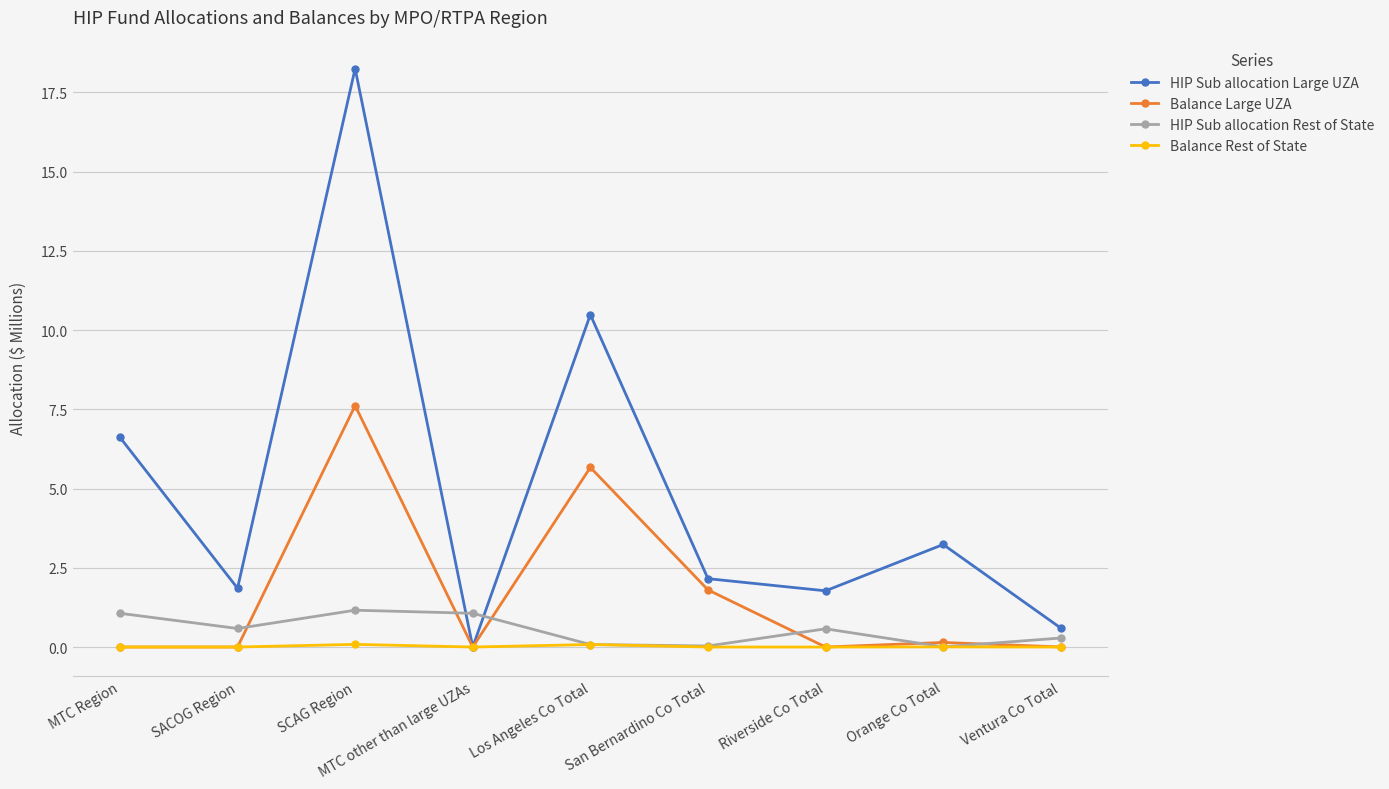

Which series has the widest spread of values?

HIP Sub allocation Large UZA